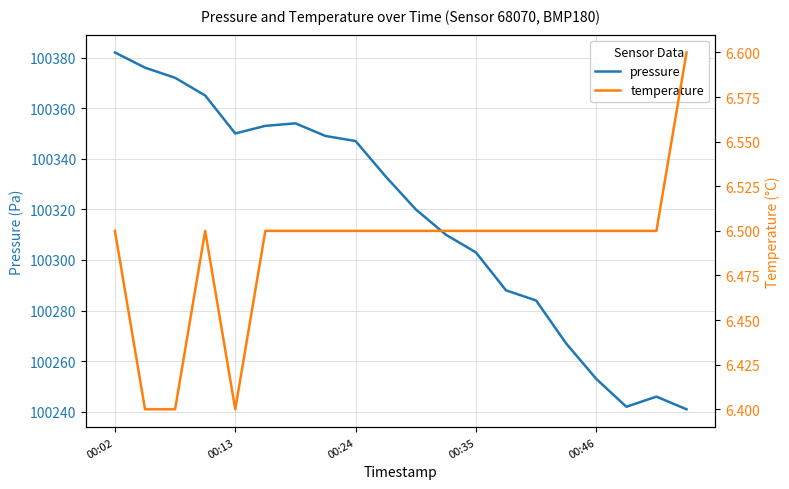

What is the maximum value shown in the chart?

100382.0